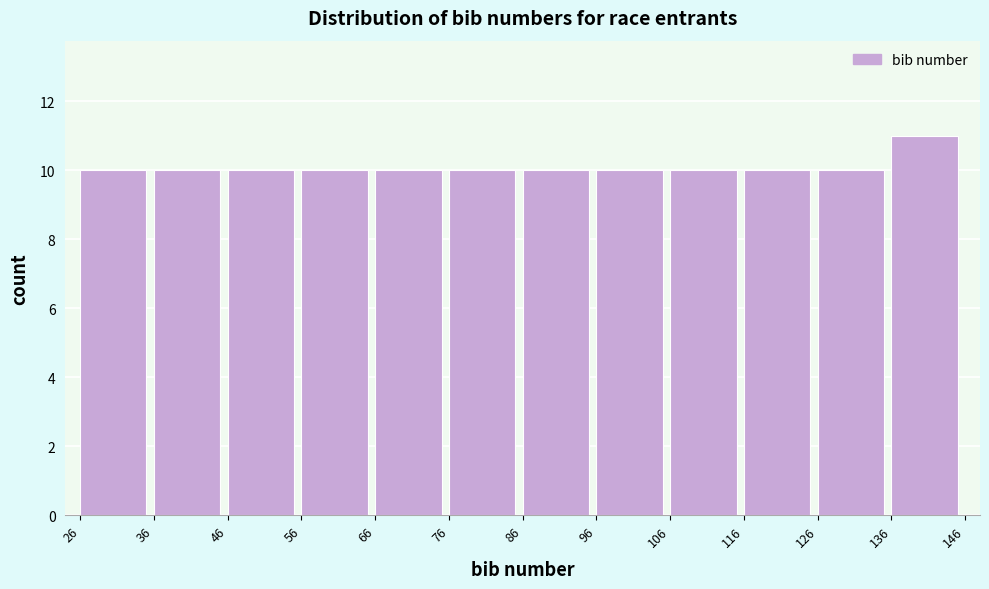

Reading left to right, list every bar in this chart as the range it spans on the x-axis followed by its height. The values are not printed on the chart, so give them approximately, as read against the axis.

26 to 36: 10
36 to 46: 10
46 to 56: 10
56 to 66: 10
66 to 76: 10
76 to 86: 10
86 to 96: 10
96 to 106: 10
106 to 116: 10
116 to 126: 10
126 to 136: 10
136 to 146: 11